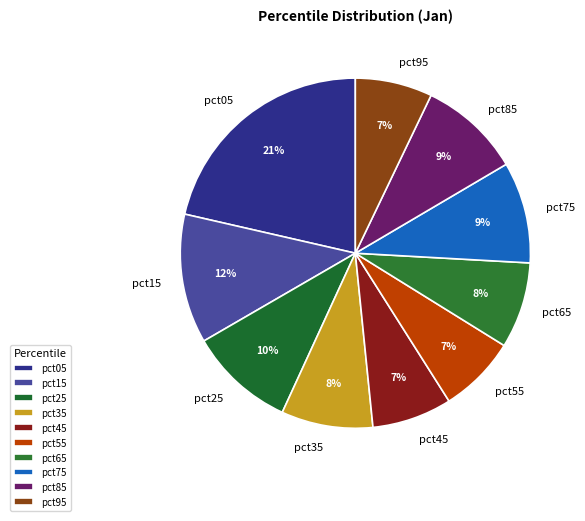

True or false: pct95 accounts for 7% of the total.

True